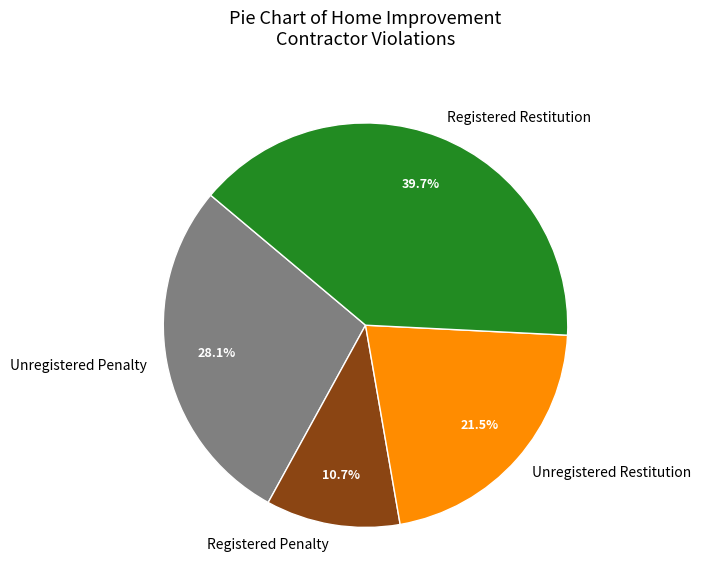

To the nearest percent, what is the average slice percentage?

25%